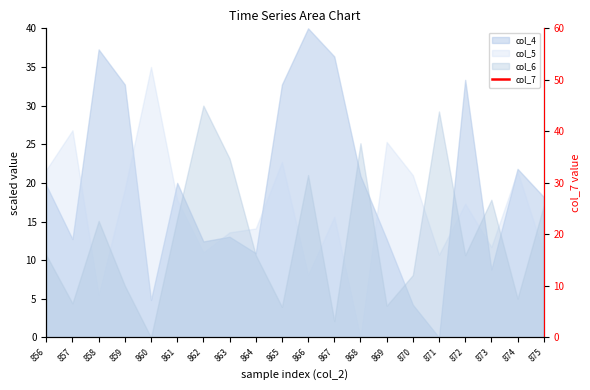

Rank the categories by value from lowest to highest.

863, 856, 857, 859, 860, 858, 862, 872, 870, 869, 865, 866, 868, 871, 867, 874, 861, 875, 873, 864